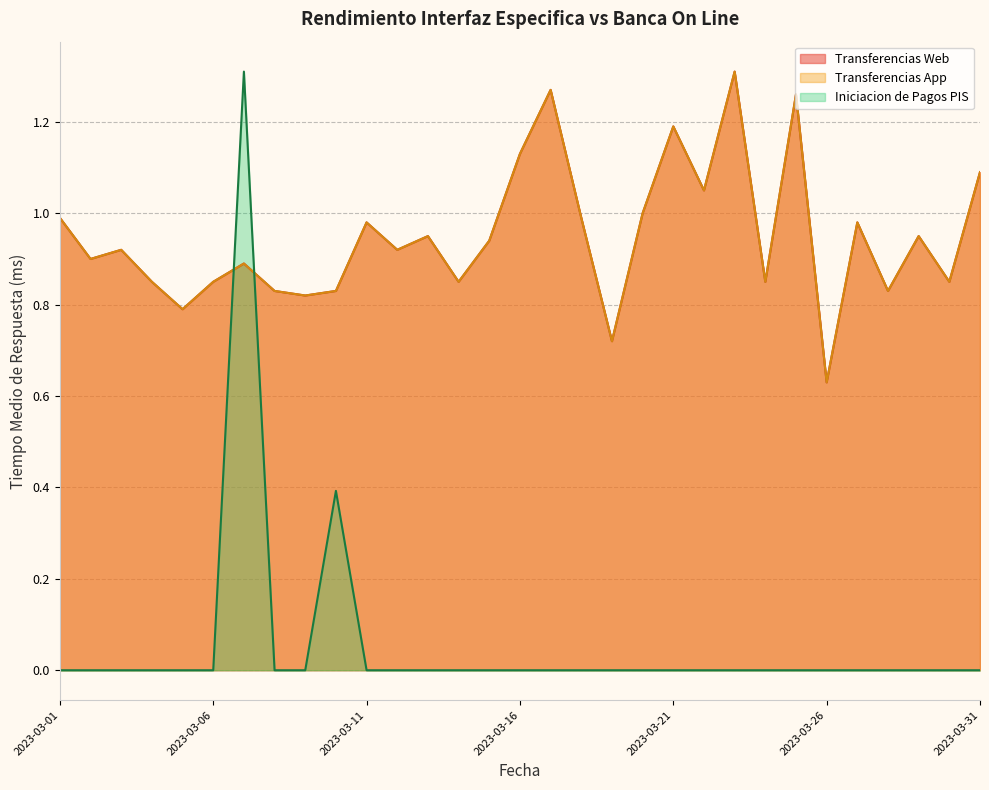

The value of Iniciacion de Pagos PIS at 2023-03-13 is 0.0. True or false?

True